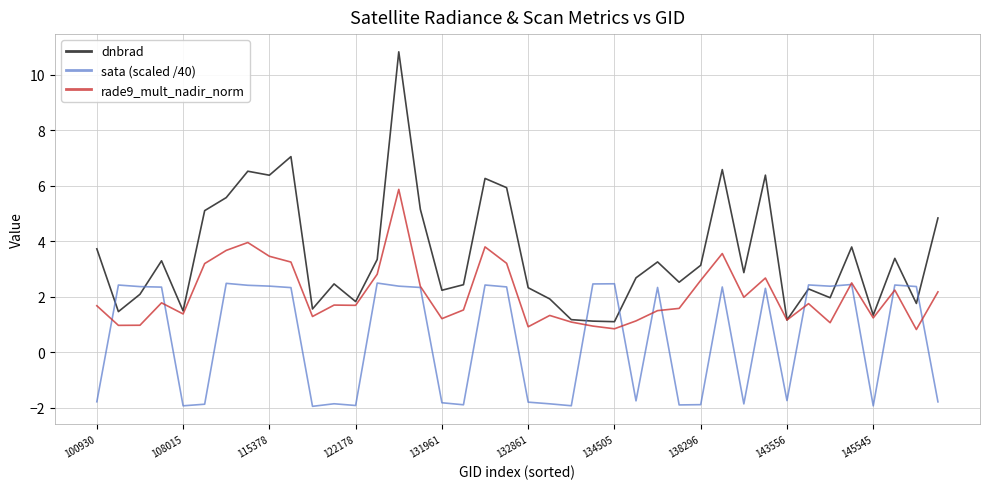

Which series has the largest range (max minus min)?

dnbrad